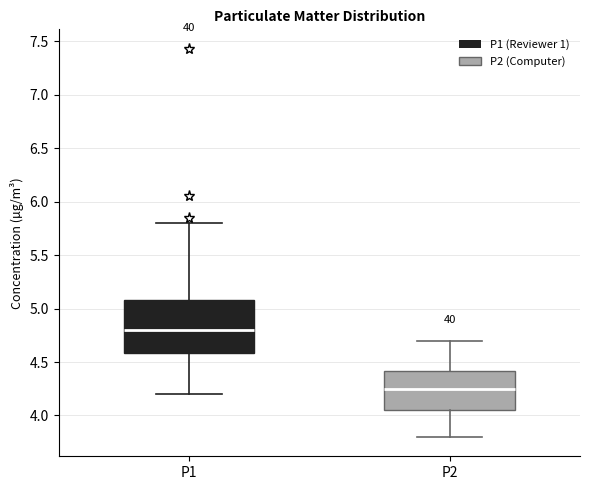

Reading left to right, transcribe this box plot: for each box, give where its median line is, the range the box spans, and where its two whiskers end, as read against the y-axis. The values are not printed on the chart, so give them approximately, as read against the axis.

P1: median 4.80, box 4.60 to 5.10, whiskers 4.20 to 5.80
P2: median 4.25, box 4.05 to 4.40, whiskers 3.80 to 4.70